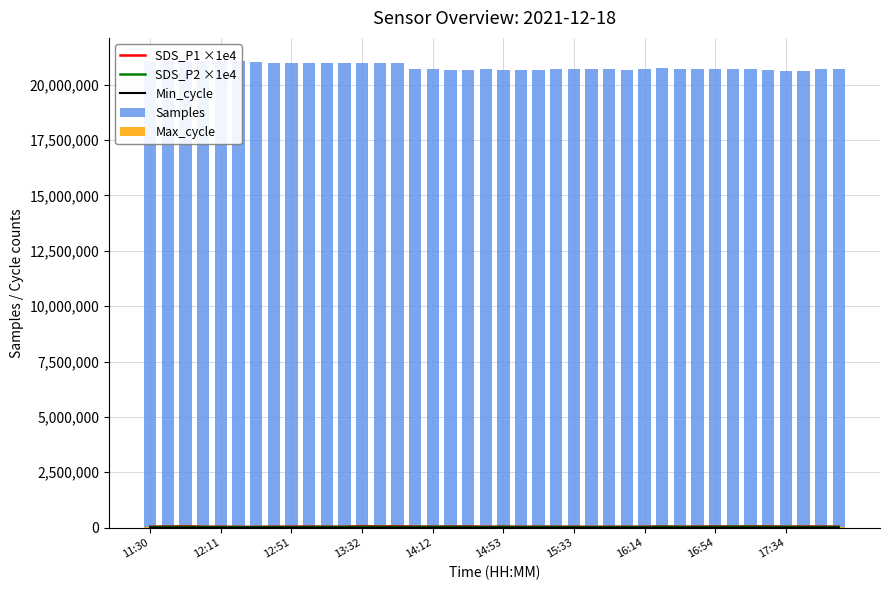

Which series has the widest spread of values?

Samples